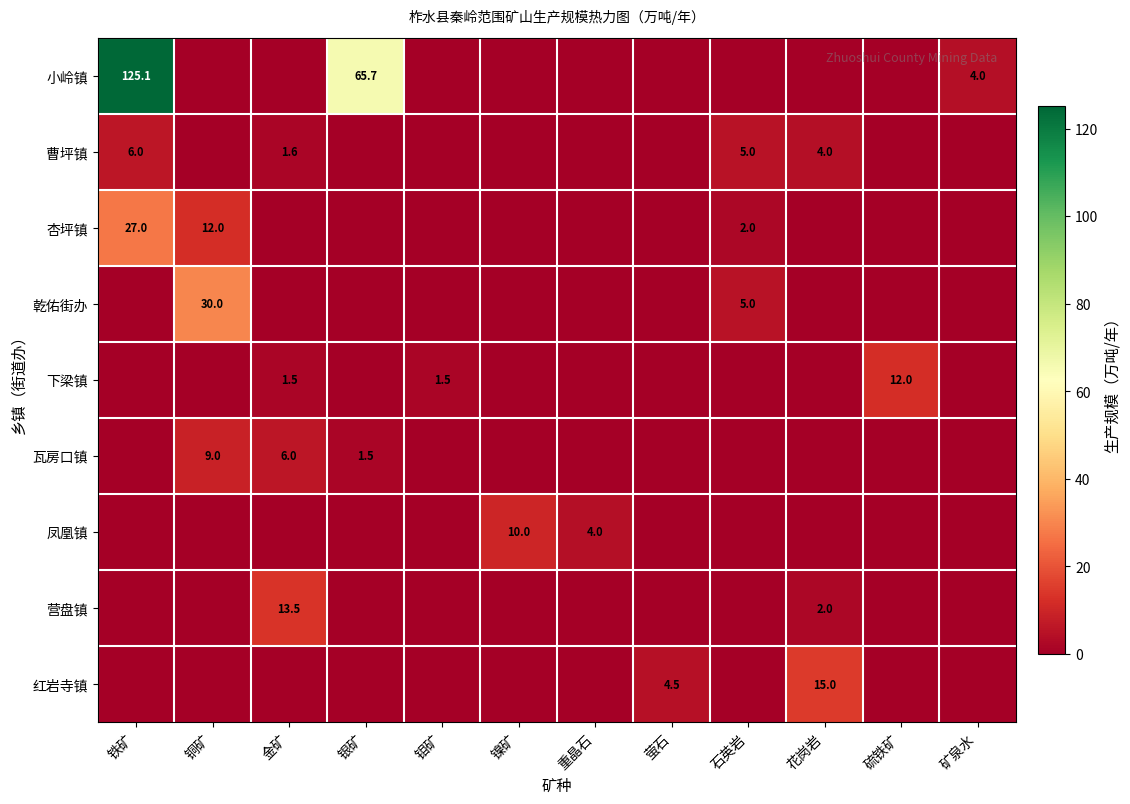

At which category is the sum across all series the highest?

铁矿